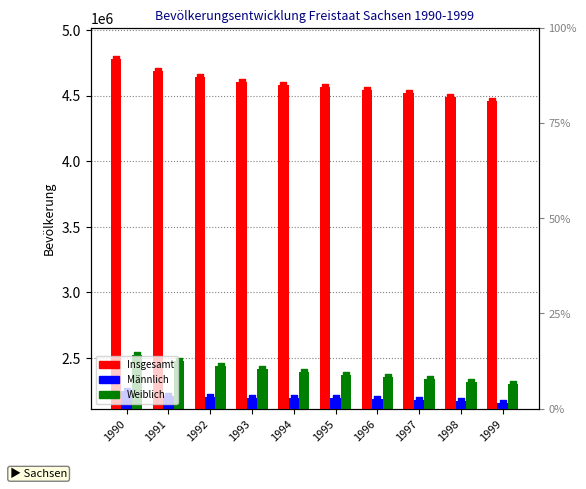

Is the value of Weiblich at 1995 greater than the value of Insgesamt at 1994?

No